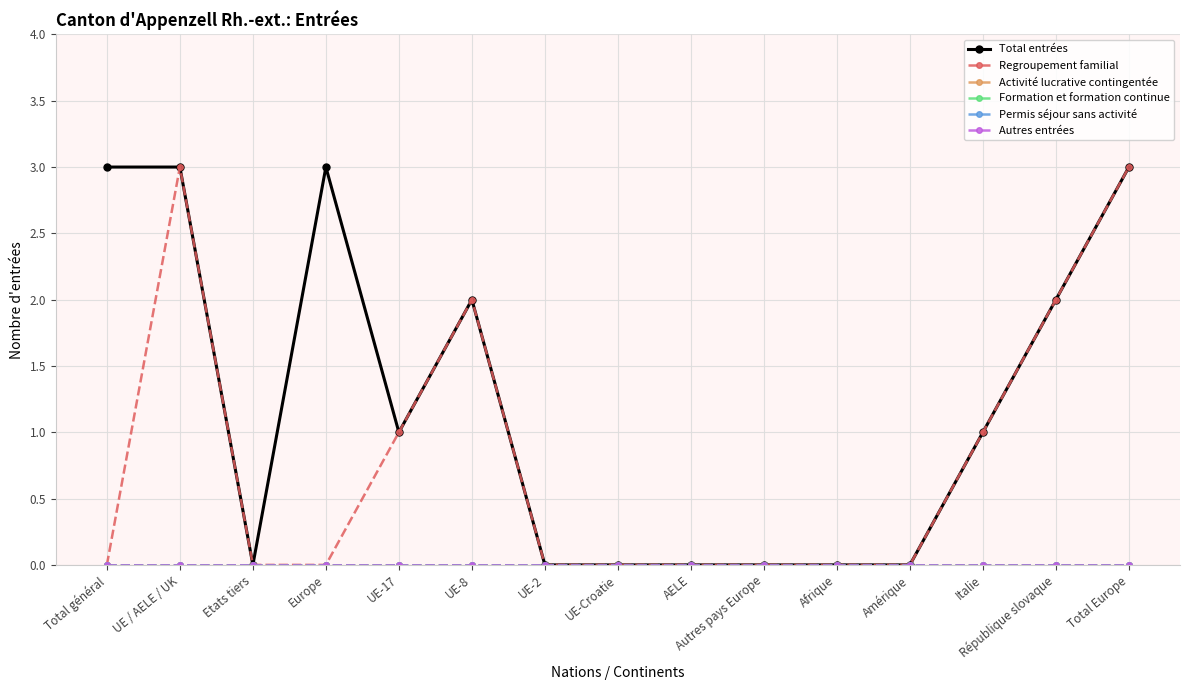

List the labels in order of Autres entrées value, largest first.

Total général, UE / AELE / UK, Etats tiers, Europe, UE-17, UE-8, UE-2, UE-Croatie, AELE, Autres pays Europe, Afrique, Amérique, Italie, République slovaque, Total Europe